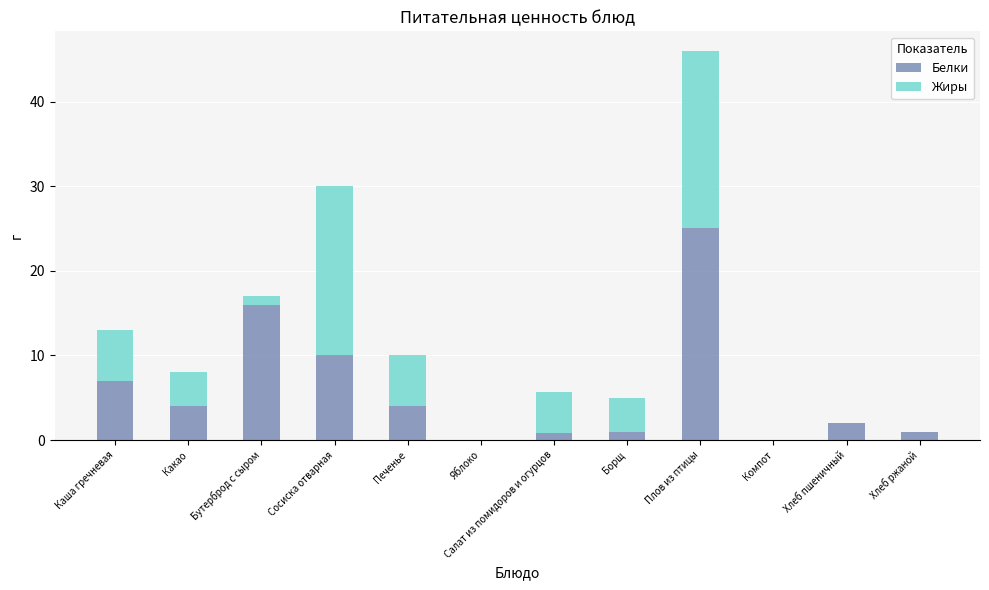

Where is Белки nearest to the value 12?

Сосиска отварная